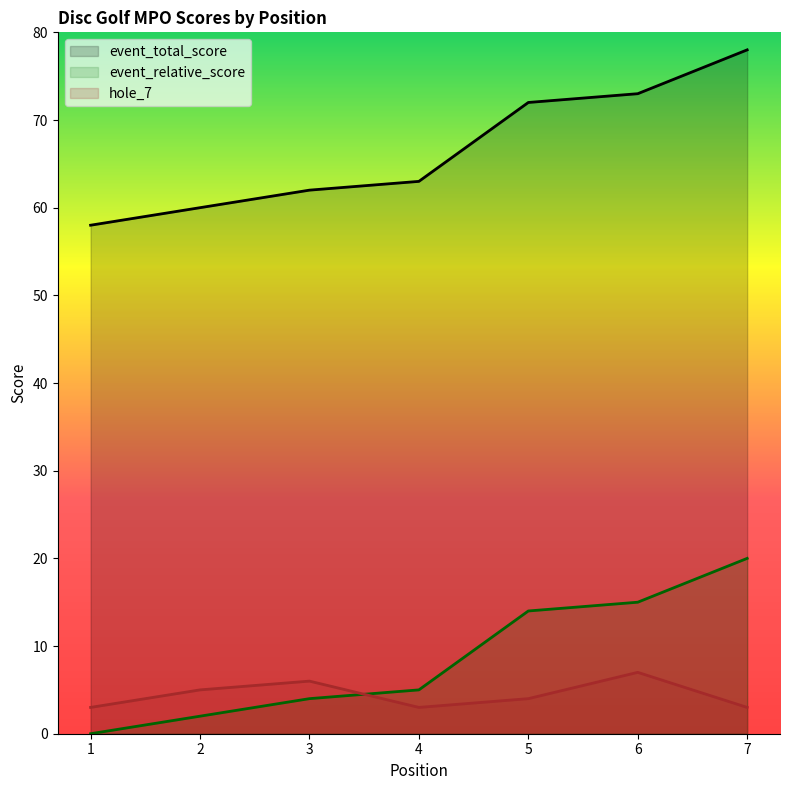

Does the chart display data point markers on the line(s)?

No